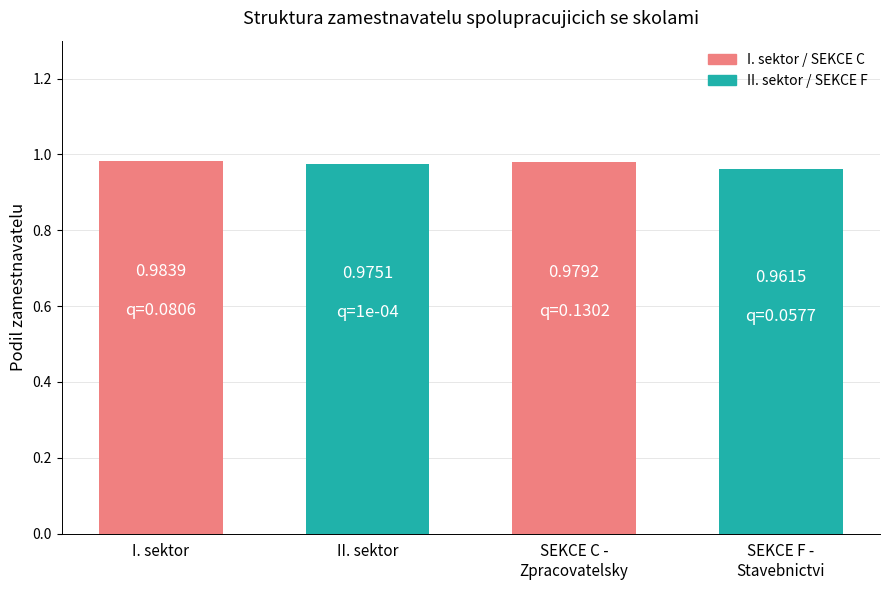

The value at II. sektor is 0.4. True or false?

False